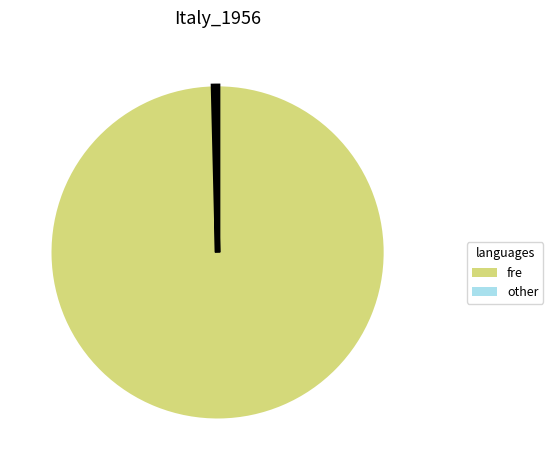

Between other and fre, which is larger?

fre